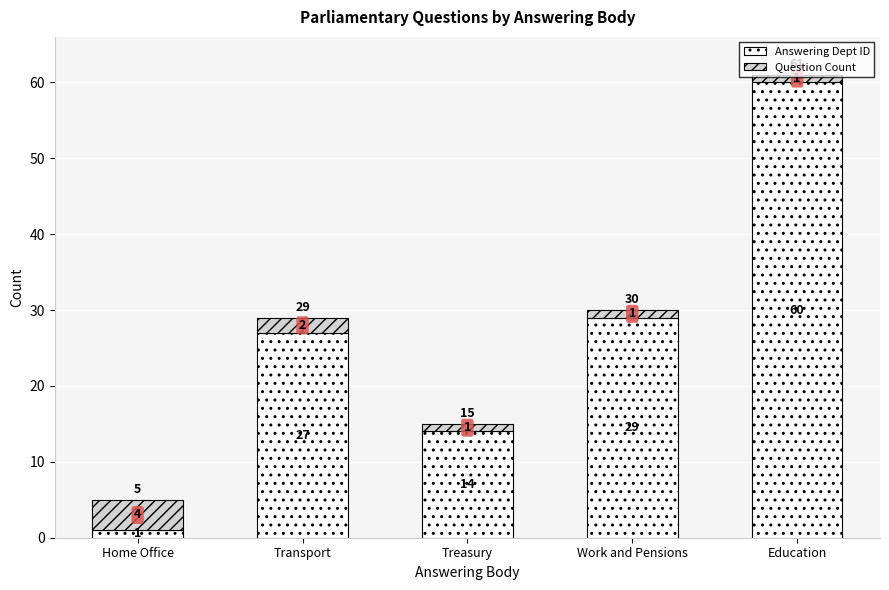

Rank the categories by Answering Dept ID value from highest to lowest.

Education, Work and Pensions, Transport, Treasury, Home Office